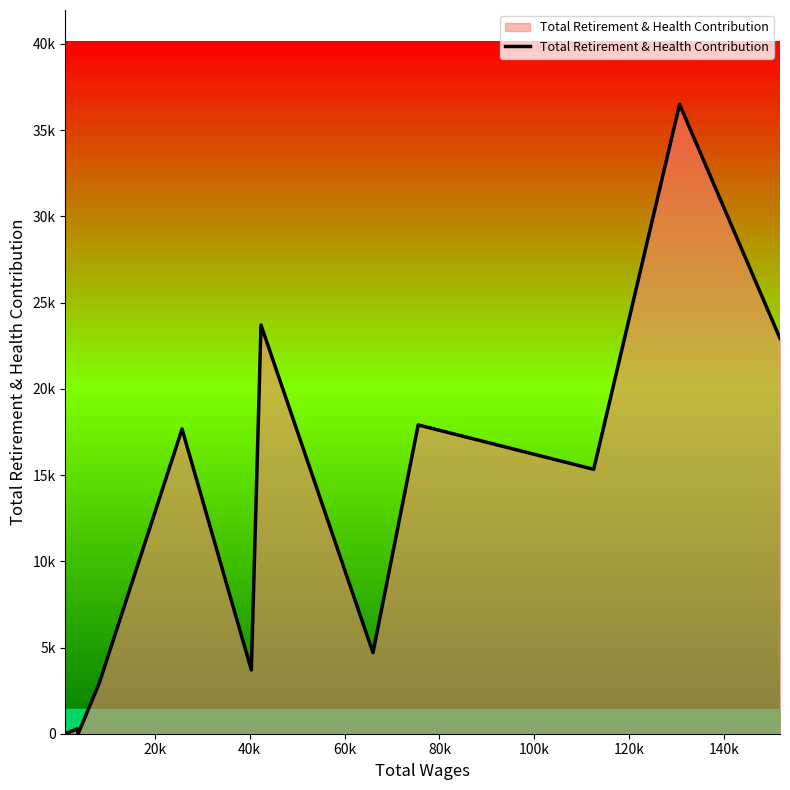

What is the average value?

12135